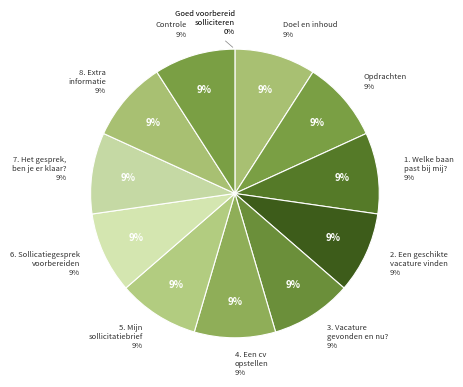

What is the smallest slice in the pie chart?

Goed voorbereid solliciteren